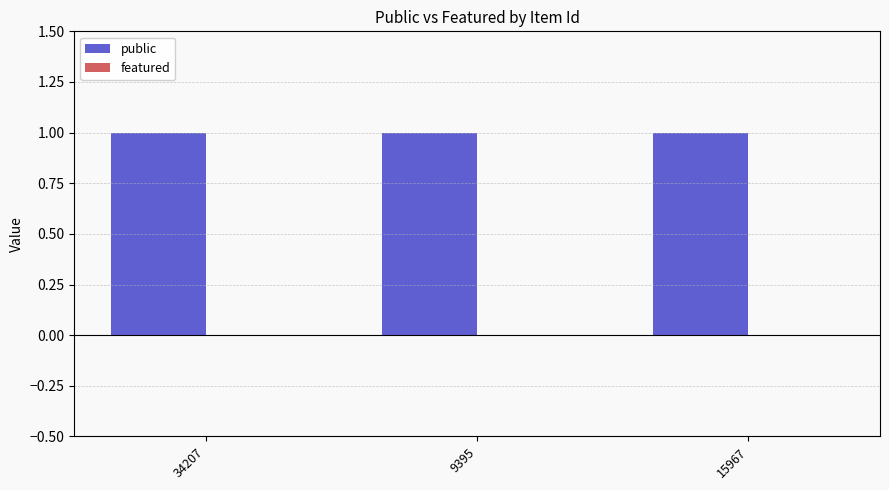

What is the minimum value for public?

1